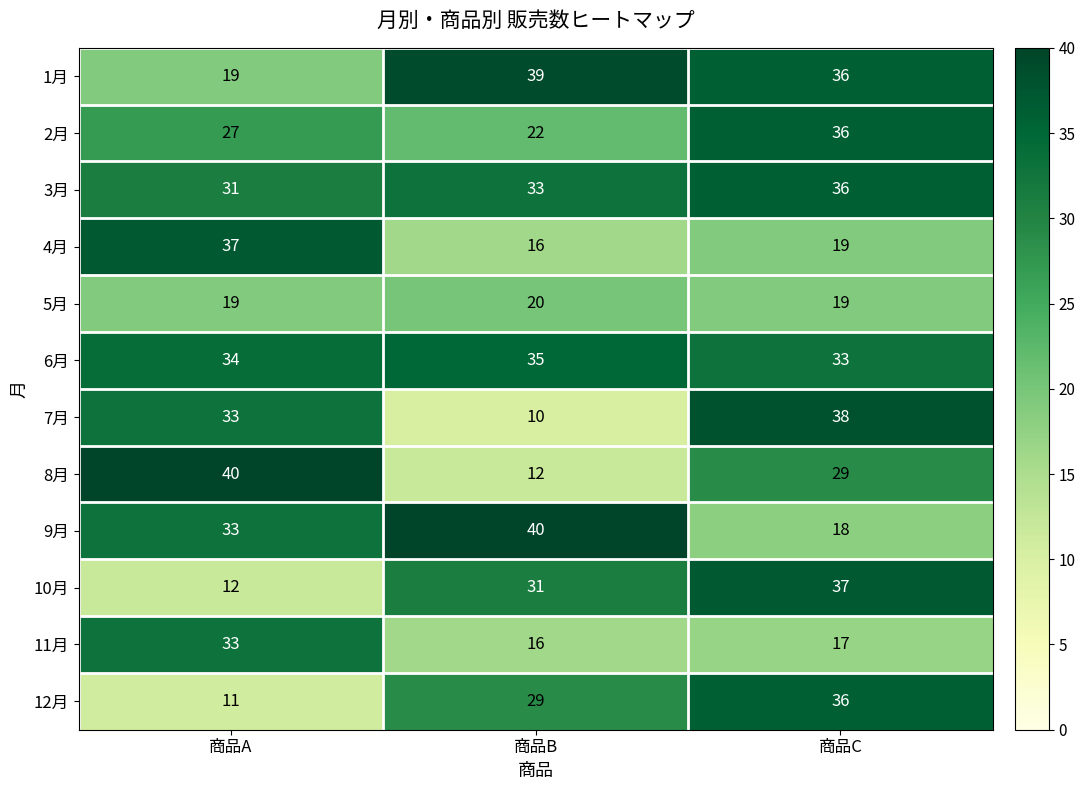

The 1月 series shows 19 at 商品A. True or false?

True